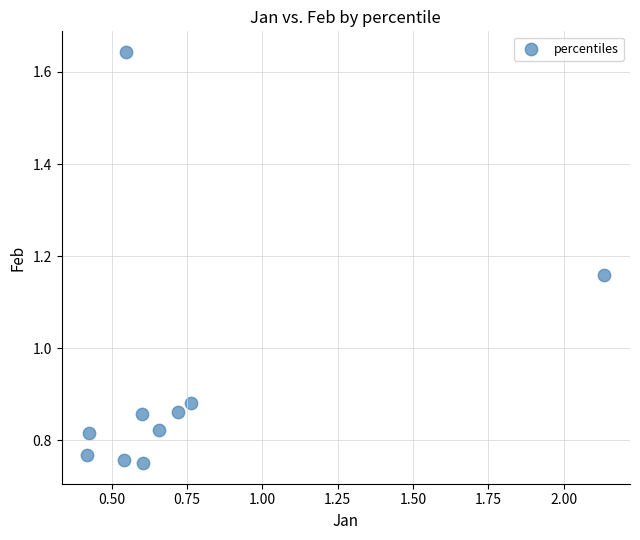

What is the average X value?

0.7